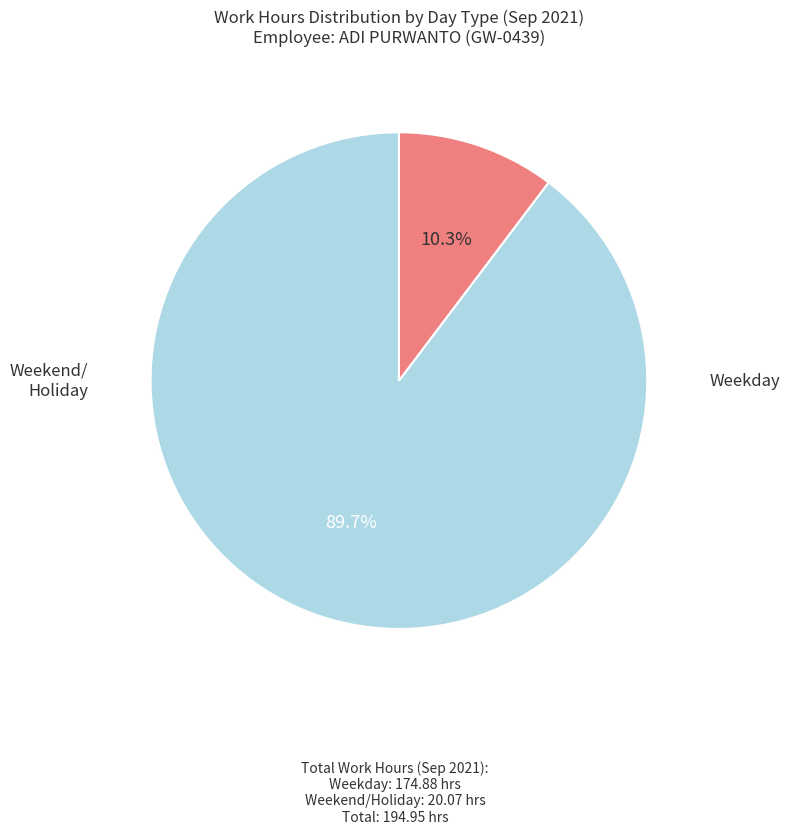

Does any single category account for the majority?

Yes